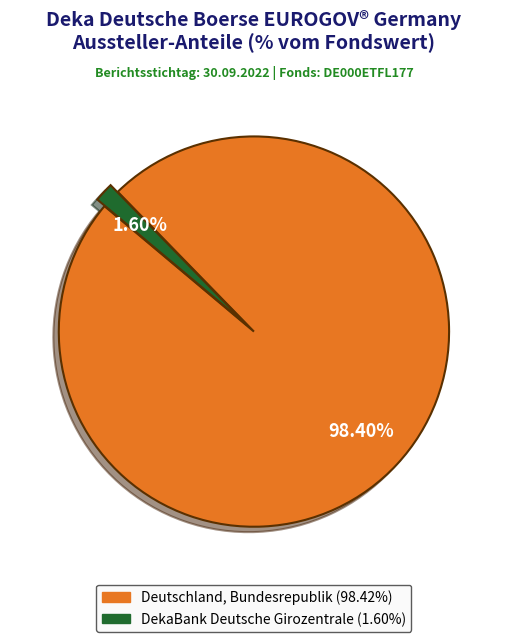

Which slice is the smallest?

DekaBank Deutsche Girozentrale